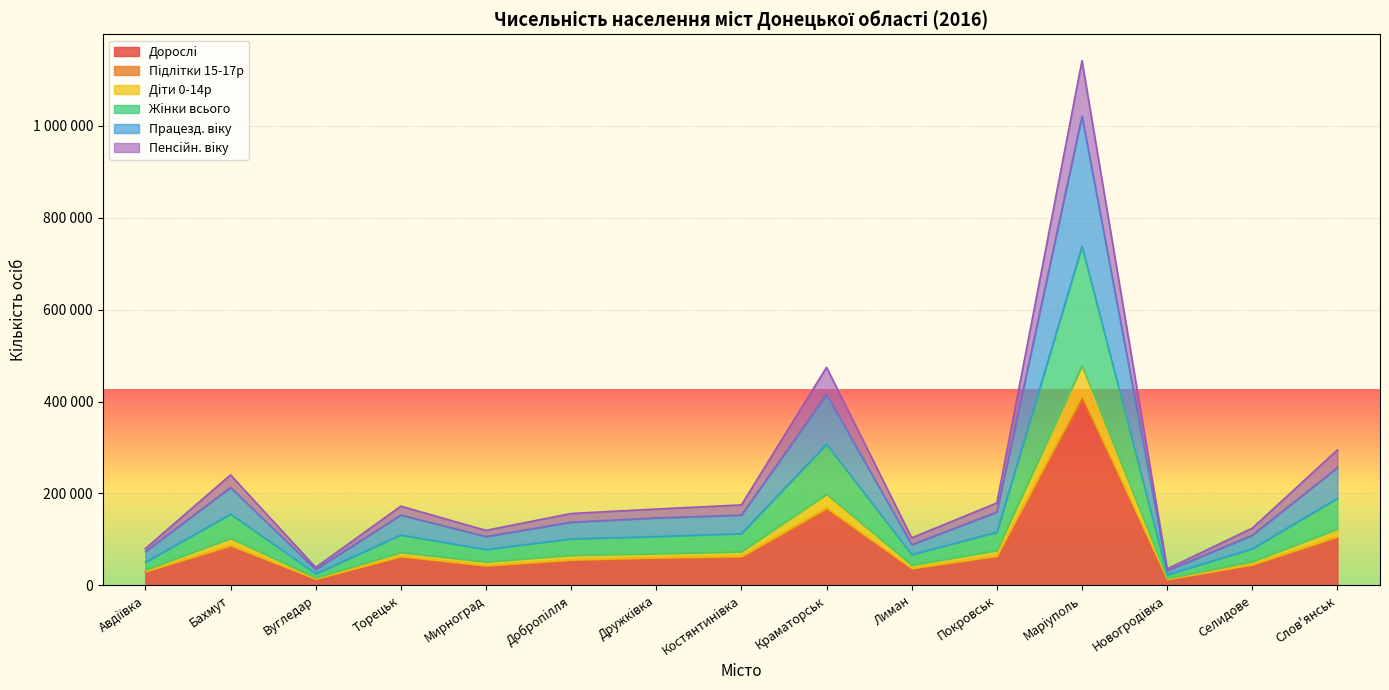

What is the label of the 12th point from the left?

Марiуполь